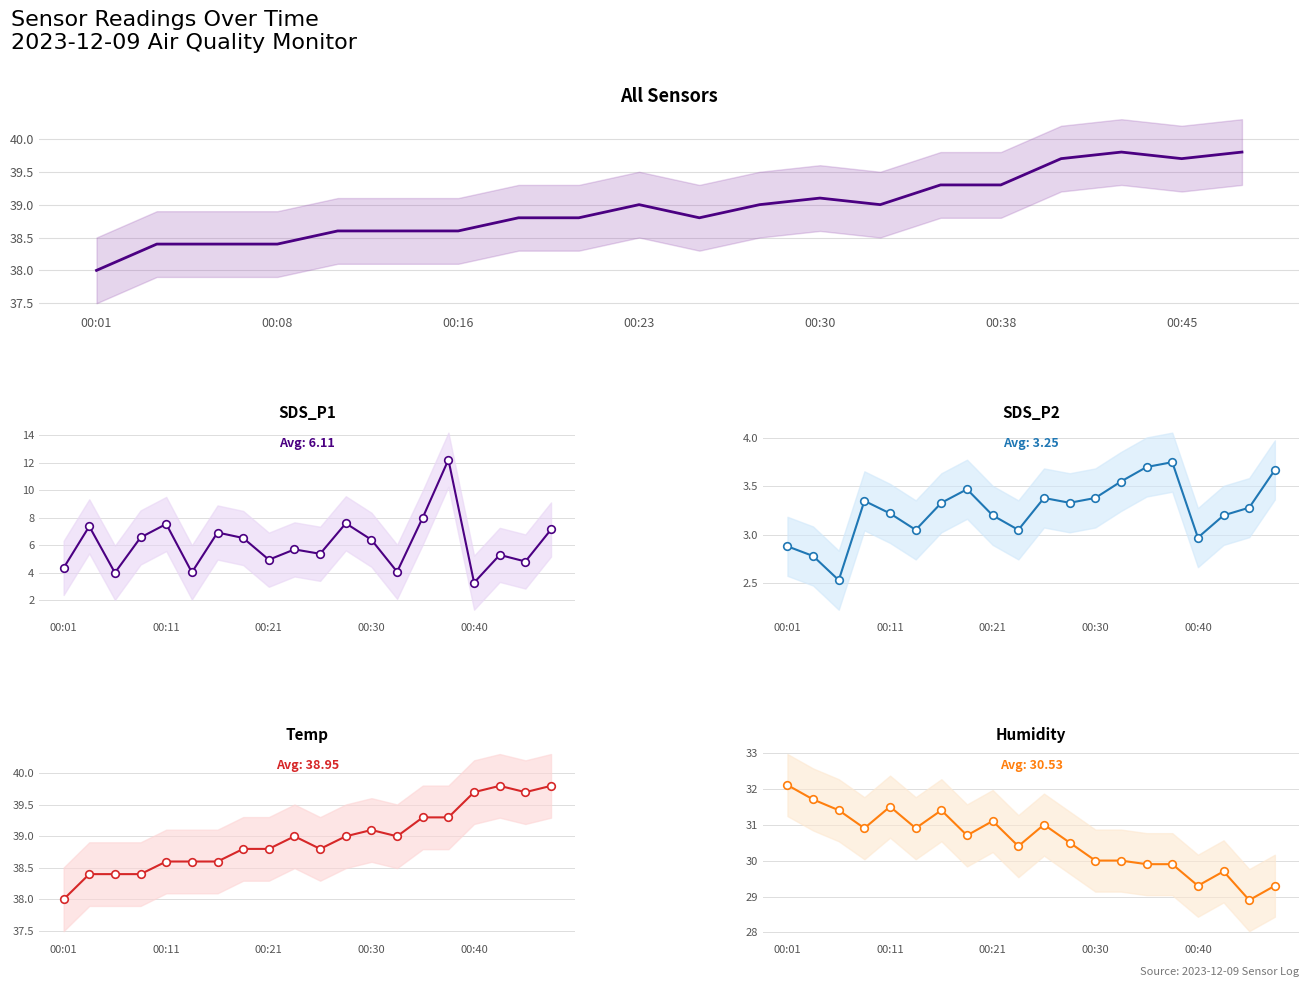

Which series contains the highest Y value?

Temp